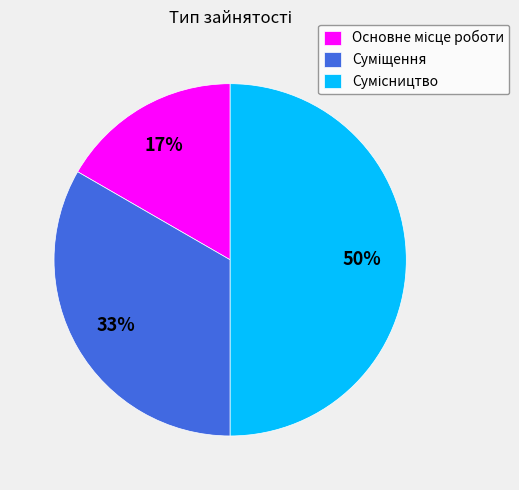

To the nearest percent, what is the difference between the largest and smallest slice percentages?

33%